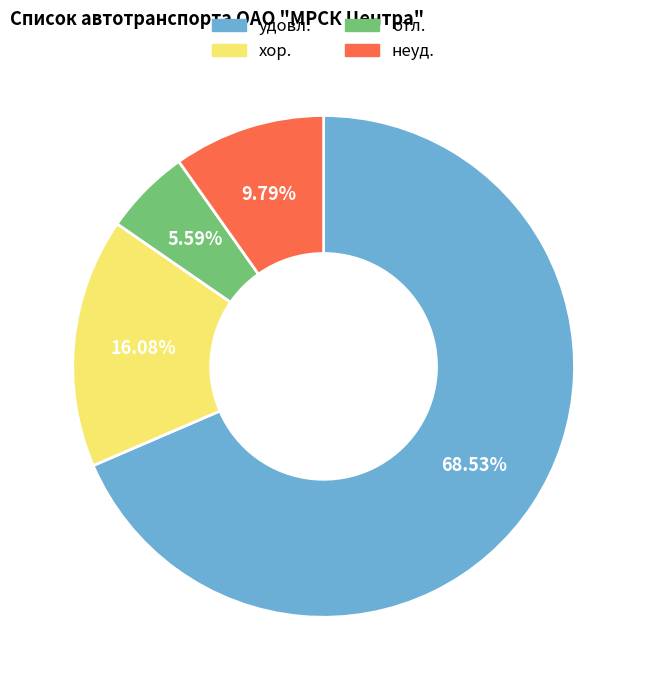

Between неуд. and отл., which is larger?

неуд.